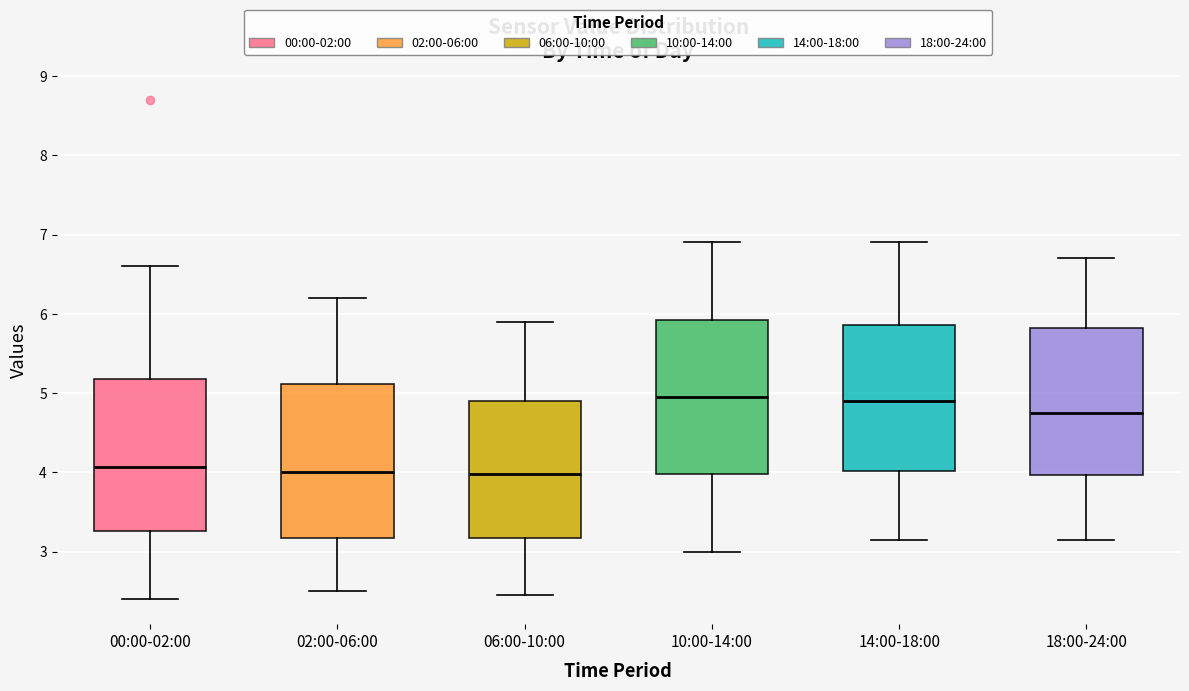

Where does the lower whisker of the box for 00:00-02:00 end on the y-axis? The values are not printed on the chart, so give them approximately, as read against the axis.

2.4